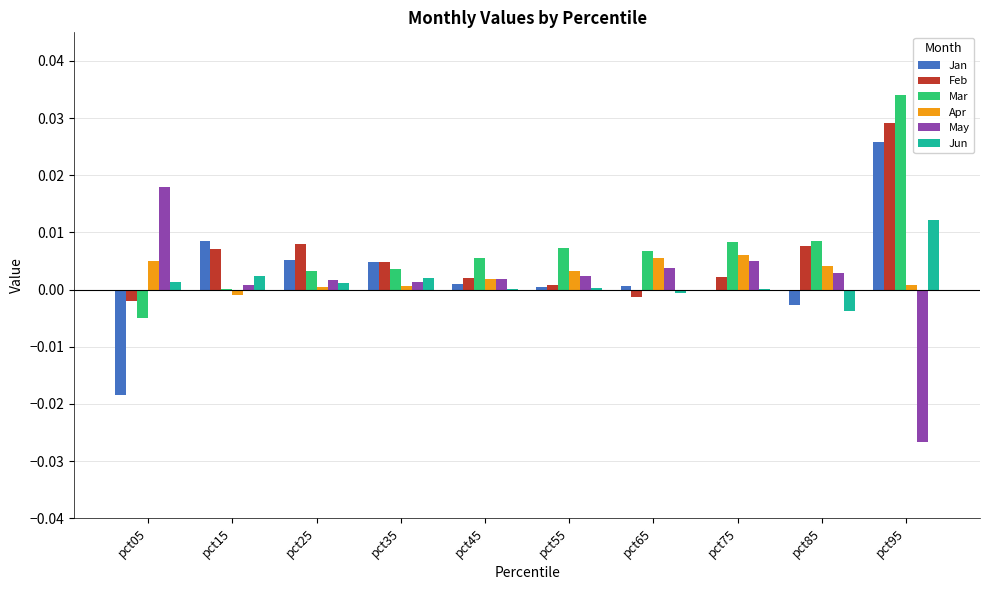

Is the value of May at pct25 greater than the value of Feb at pct65?

Yes